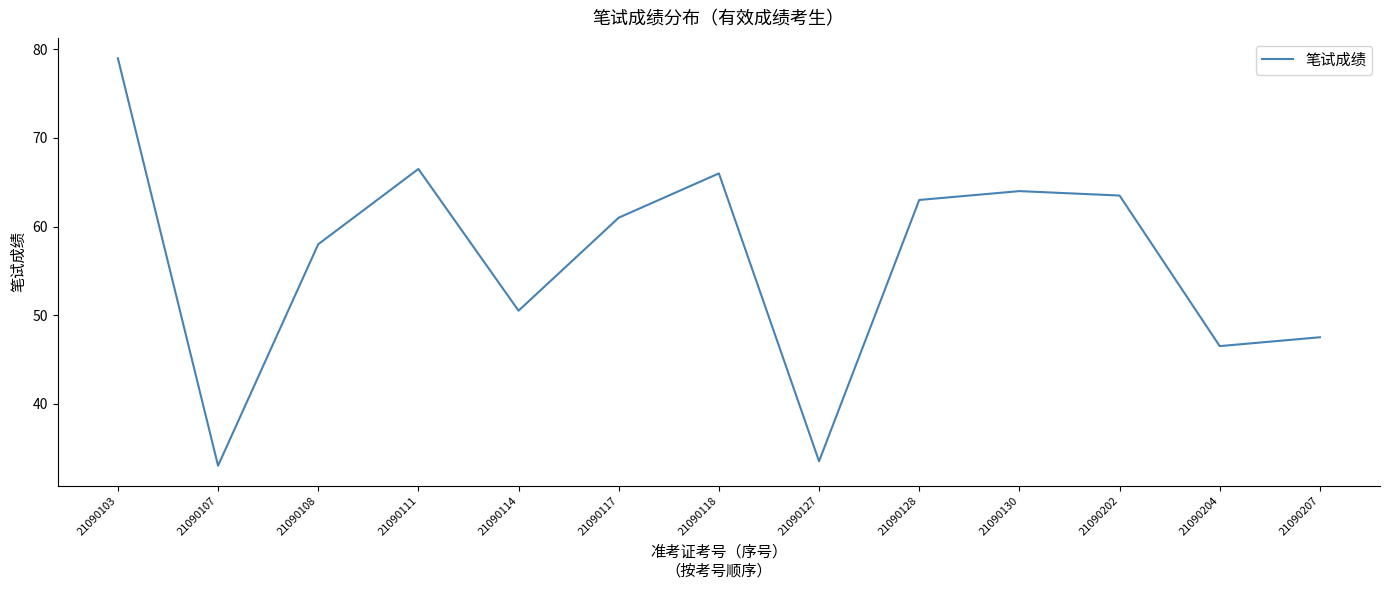

Which label corresponds to the smallest value in the chart?

21090107